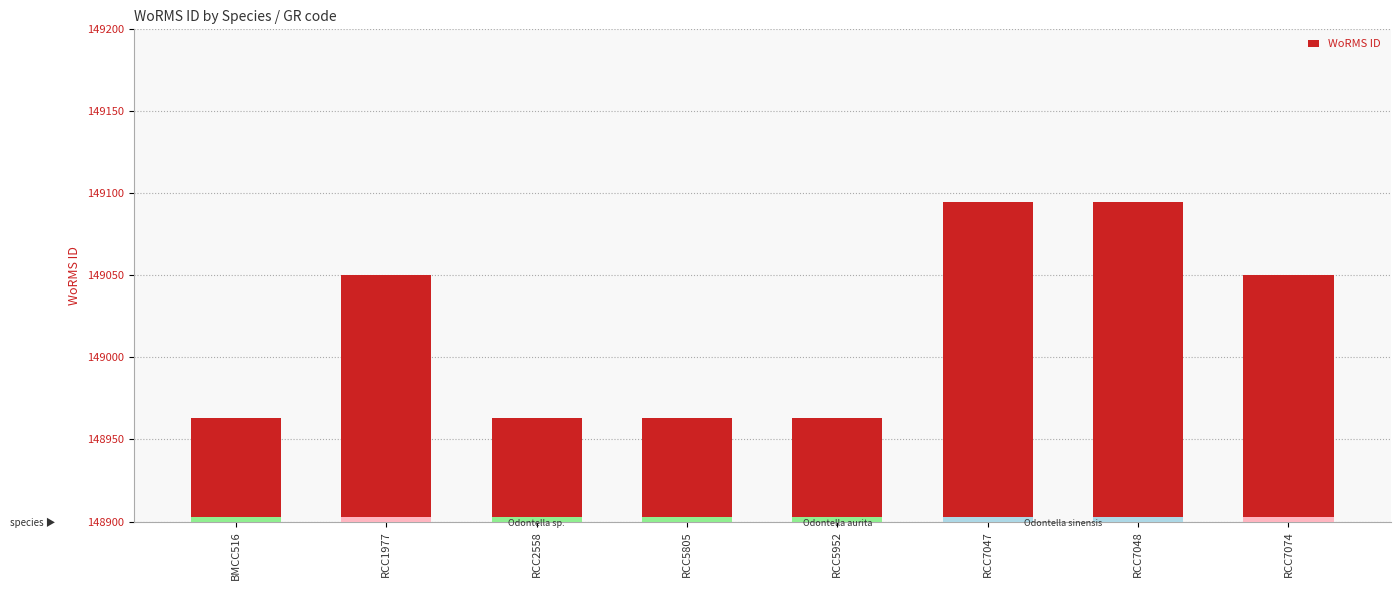

Reading left to right, list all the values displayed in this chart.

148963	149050	148963	148963	148963	149095	149095	149050